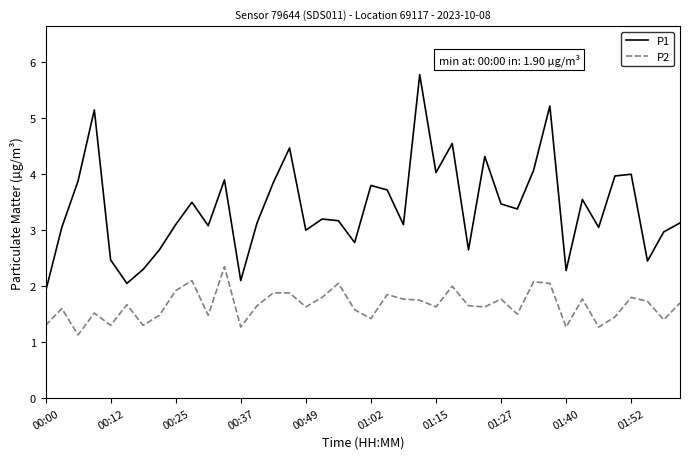

Which series has the largest range (max minus min)?

P1